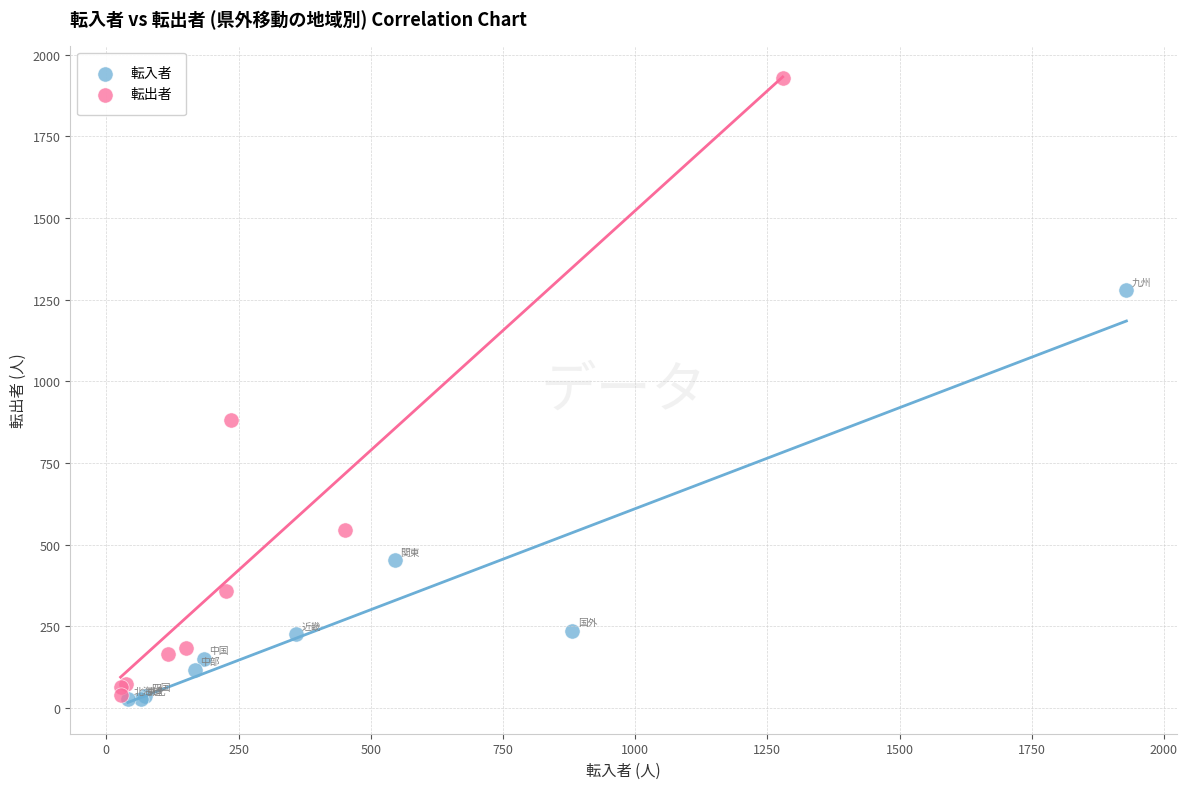

Which series has the widest spread of Y values?

転出者